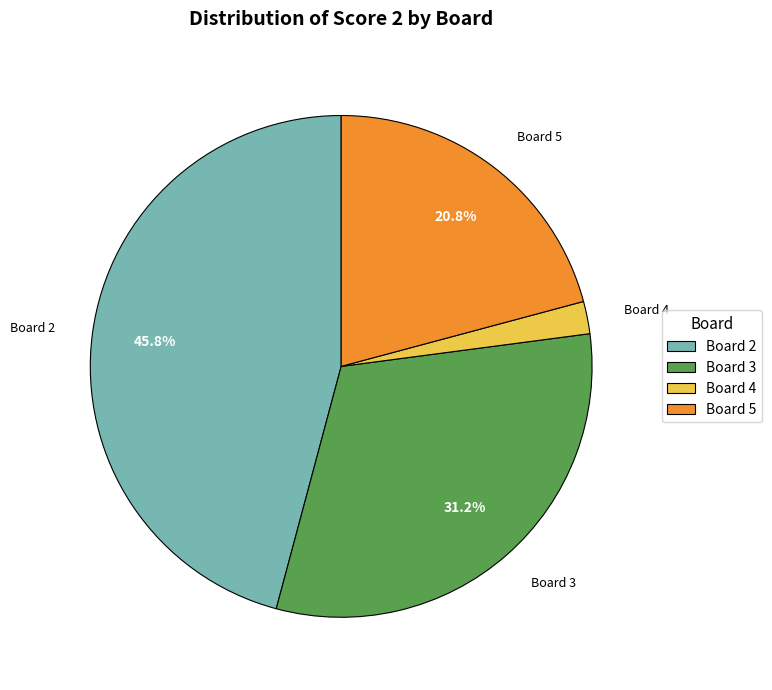

The Board 3 slice represents 31% of the pie. True or false?

True